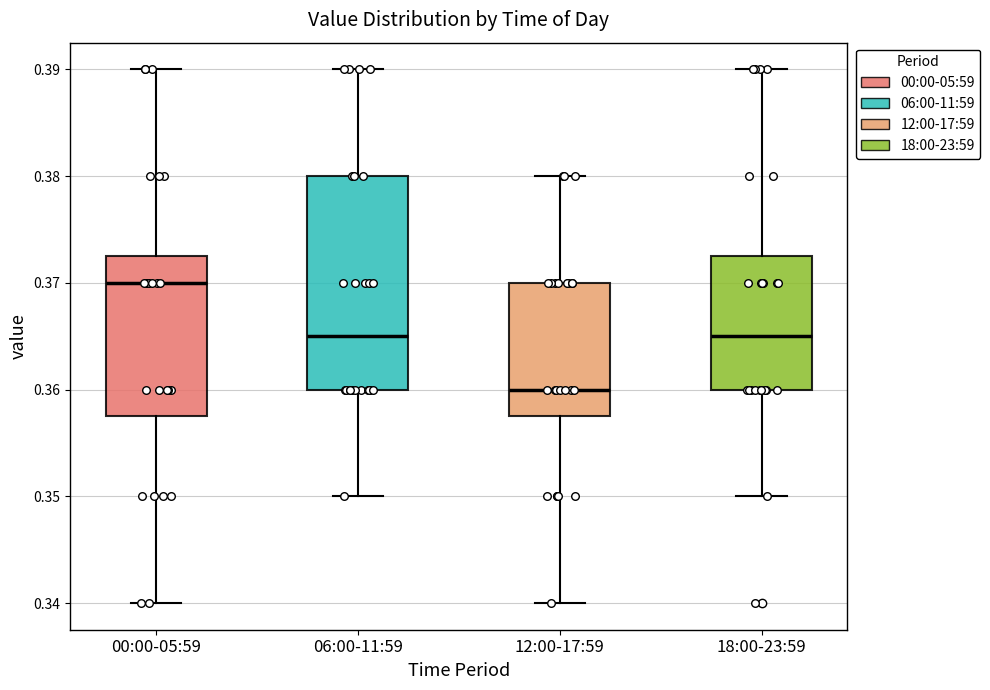

Which box is the tallest, from its lower edge to its upper edge?

06:00-11:59